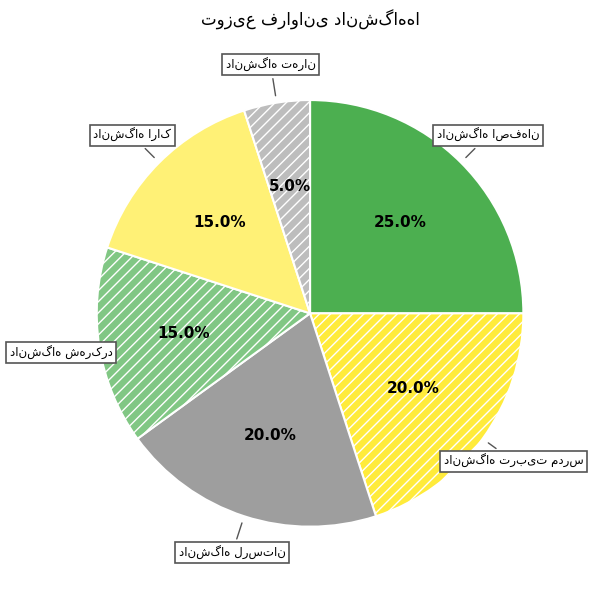

Does any single category account for the majority?

No